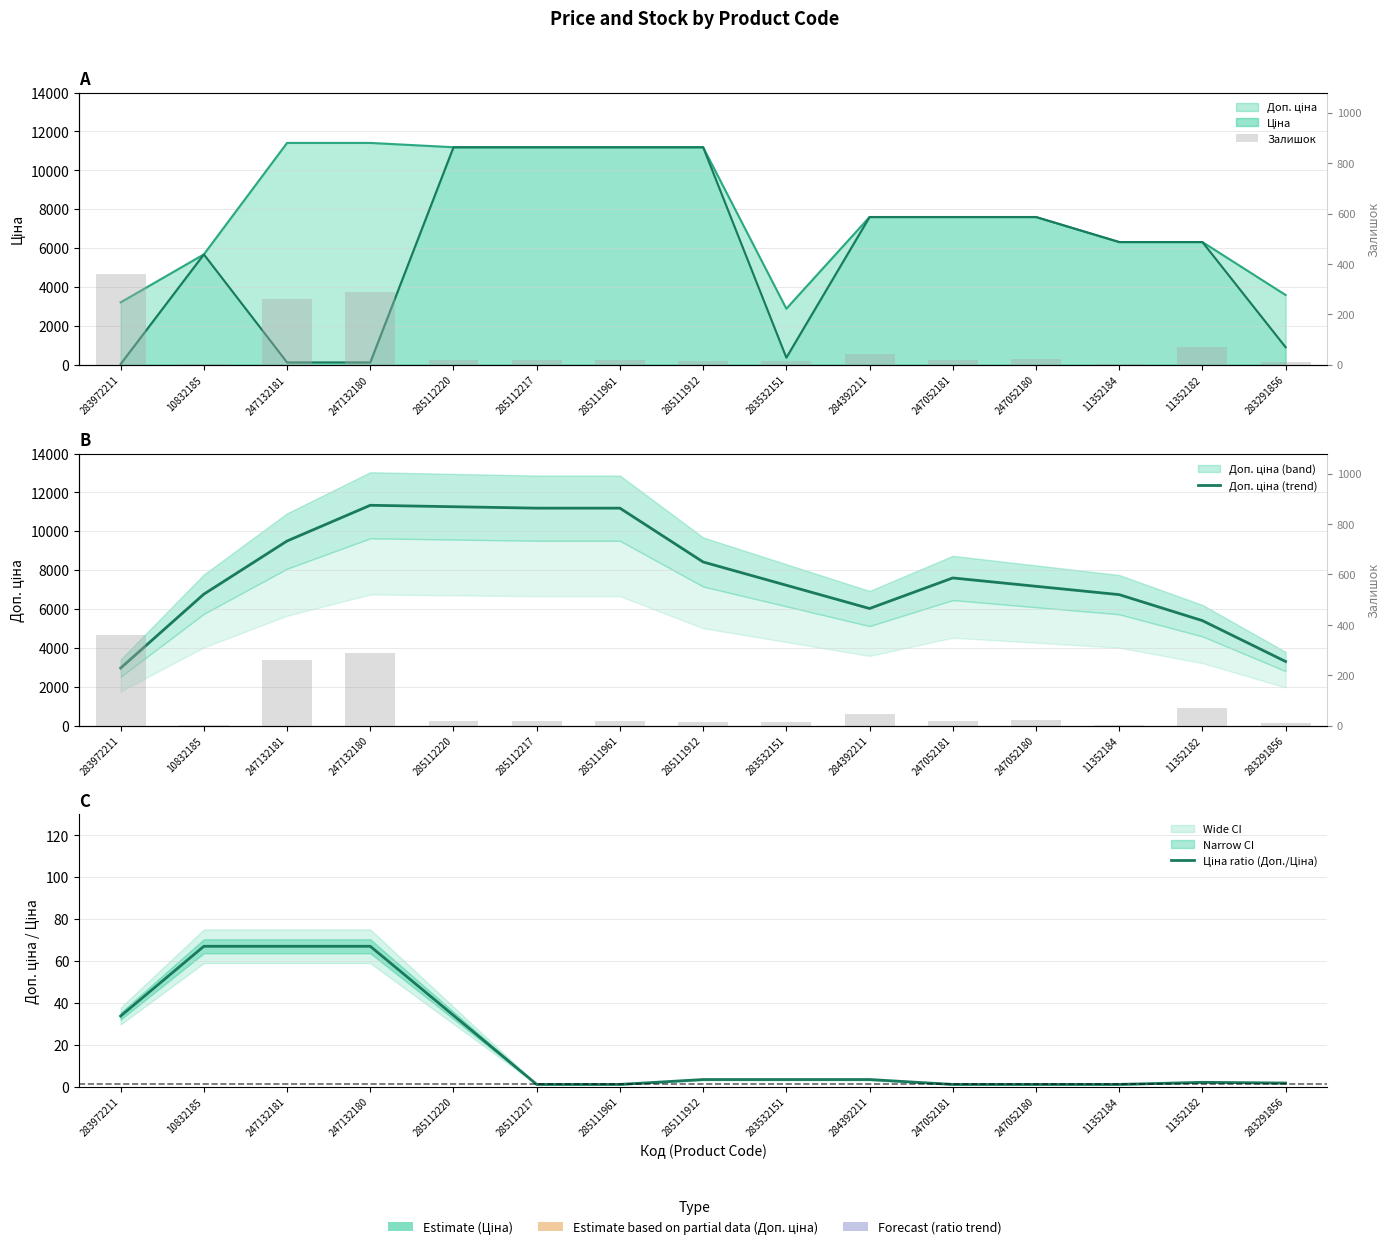

What is the total value across all series at 11352184?

6743.0